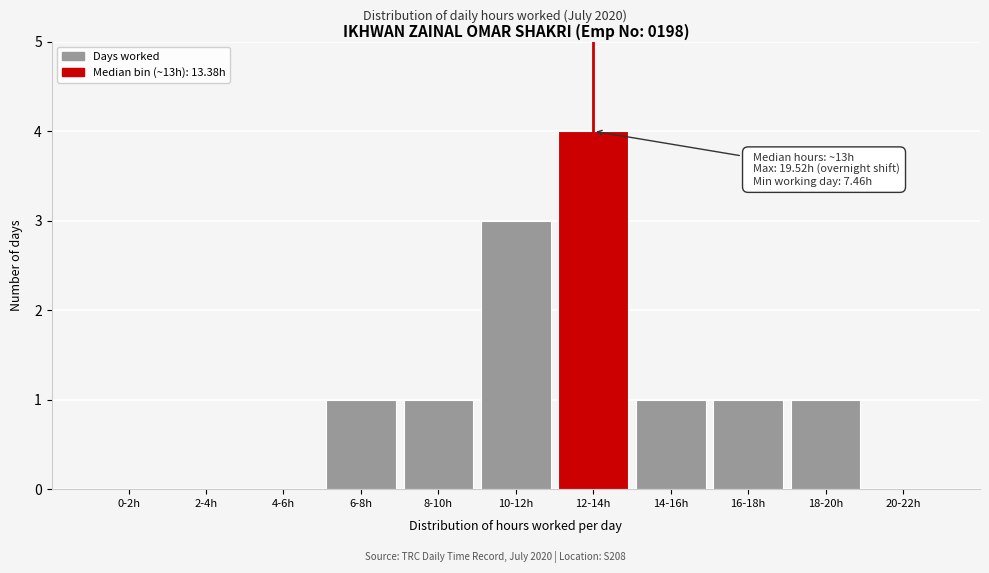

Reading left to right, what are all the values shown in this chart?

0-2h=0	2-4h=0	4-6h=0	6-8h=1	8-10h=1	10-12h=3	12-14h=4	14-16h=1	16-18h=1	18-20h=1	20-22h=0